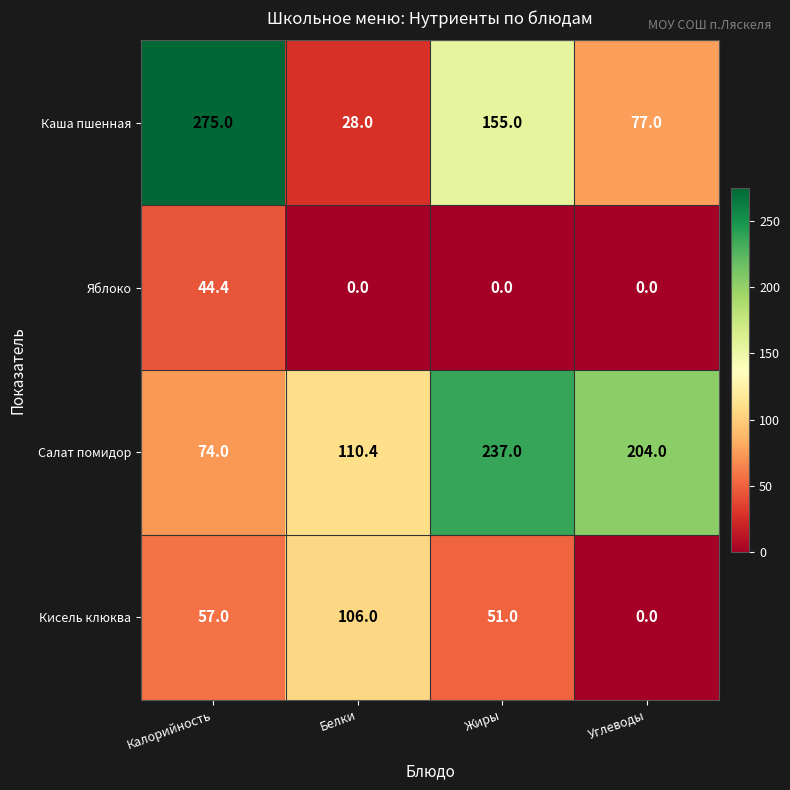

At which category is the sum across all series the highest?

Калорийность